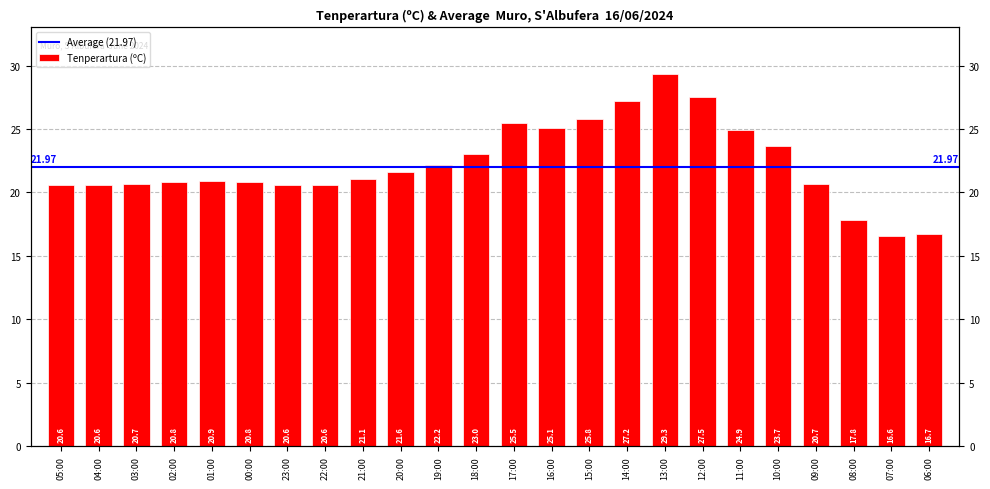

The value at 20:00 is 21.6. True or false?

True